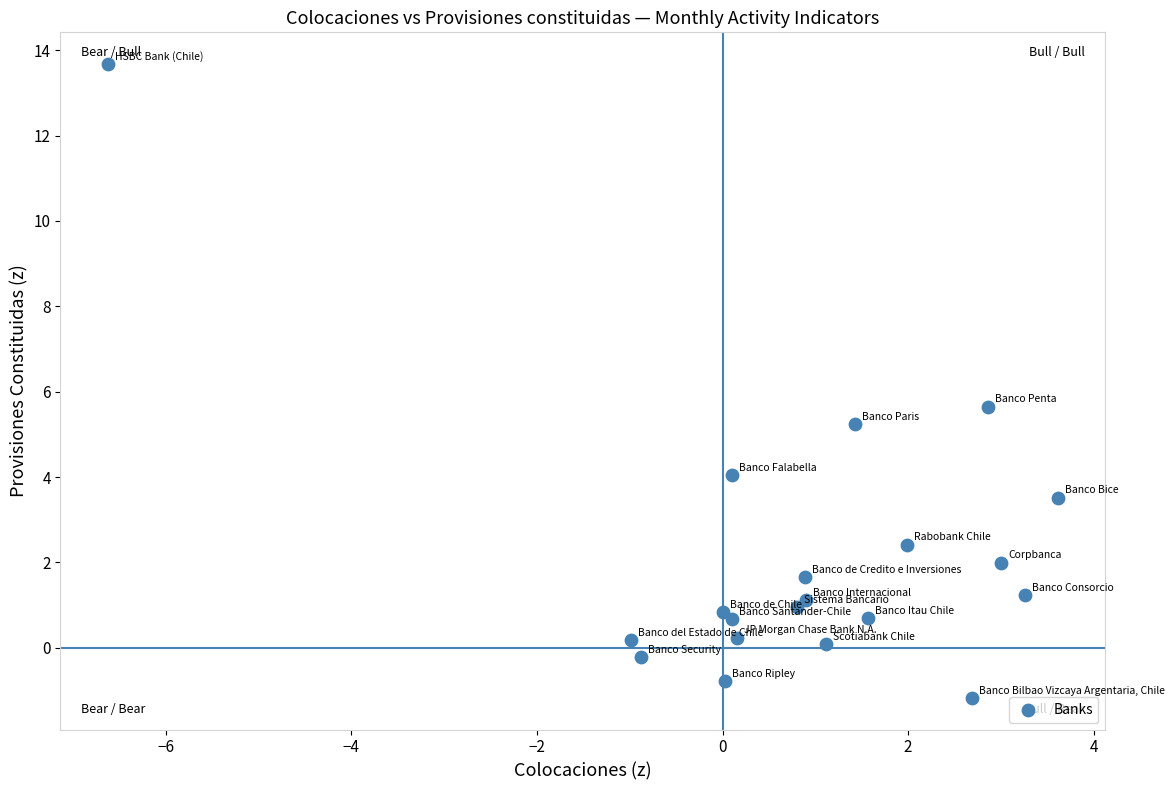

What Y value in the scatter plot is closest to 6?

5.6